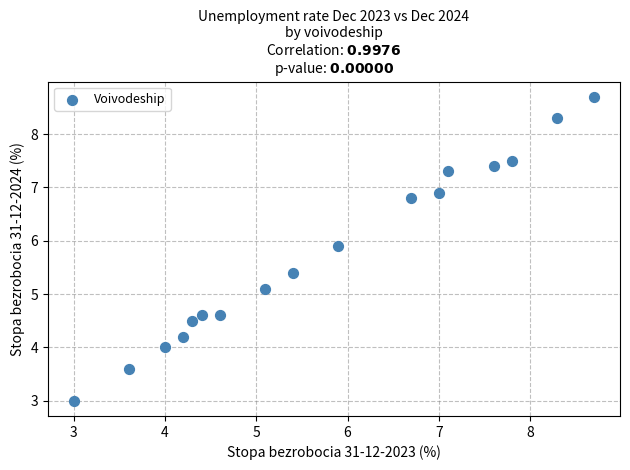

What is the range of X values (max minus min)?

5.7